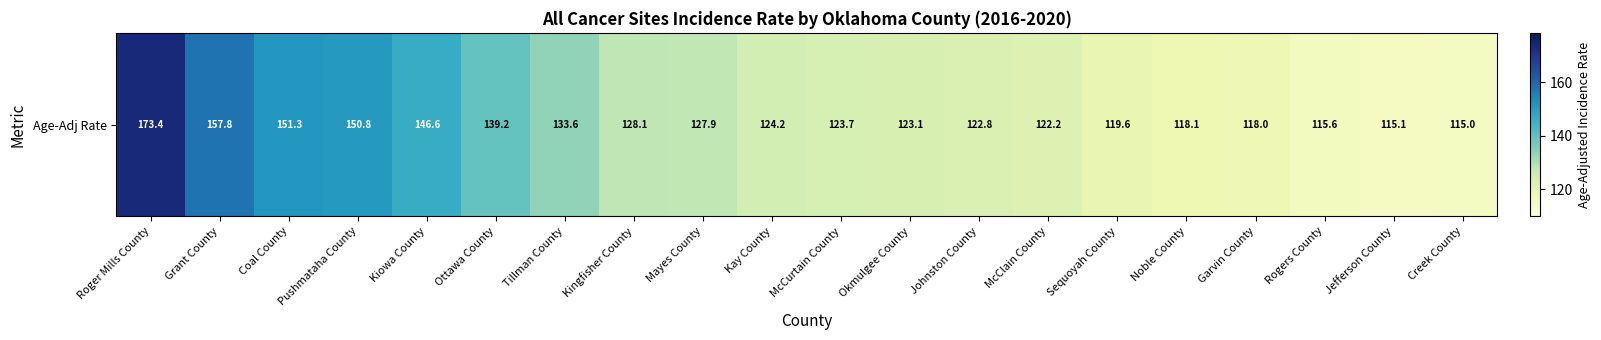

How many categories are shown in the chart?

20